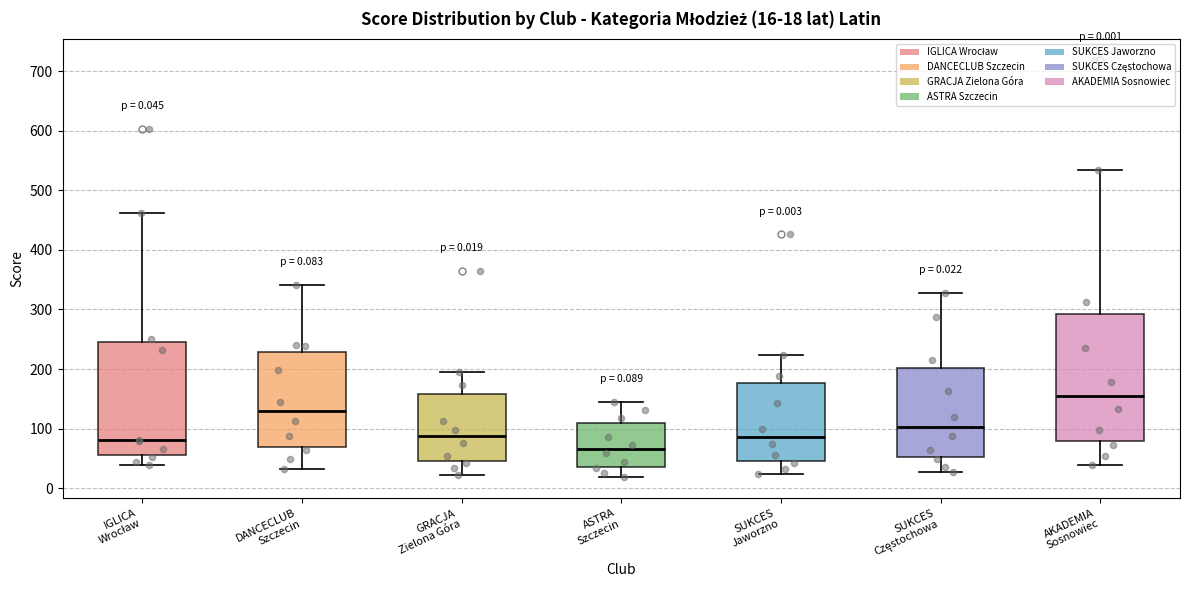

Comparing the boxes themselves (not the whiskers), which one is the tallest?

AKADEMIA Sosnowiec